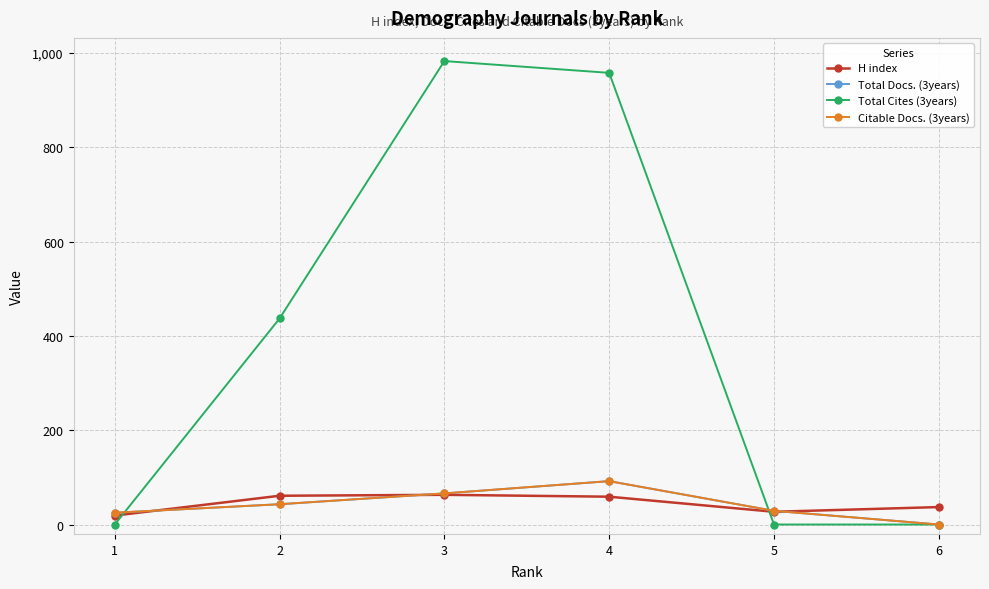

Reading left to right, transcribe all the data shown in this chart.

H index: 19	61	63	59	27	37
Total Docs. (3years): 25	43	66	92	29	0
Total Cites (3years): 0	437	983	958	0	0
Citable Docs. (3years): 25	43	66	92	29	0